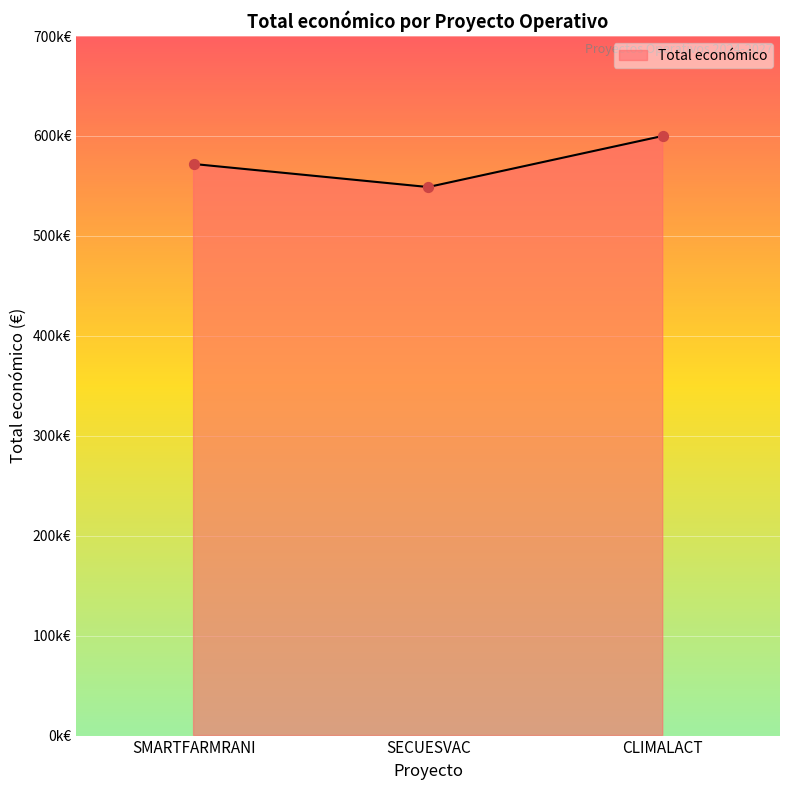

What is the change in value from SMARTFARMRANI to CLIMALACT?

+28035